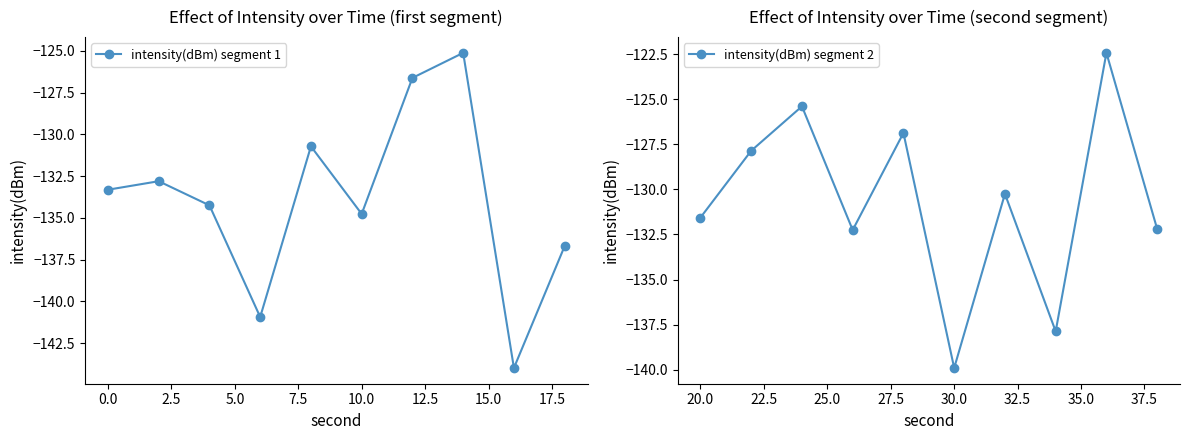

Count the number of data series in this chart.

2